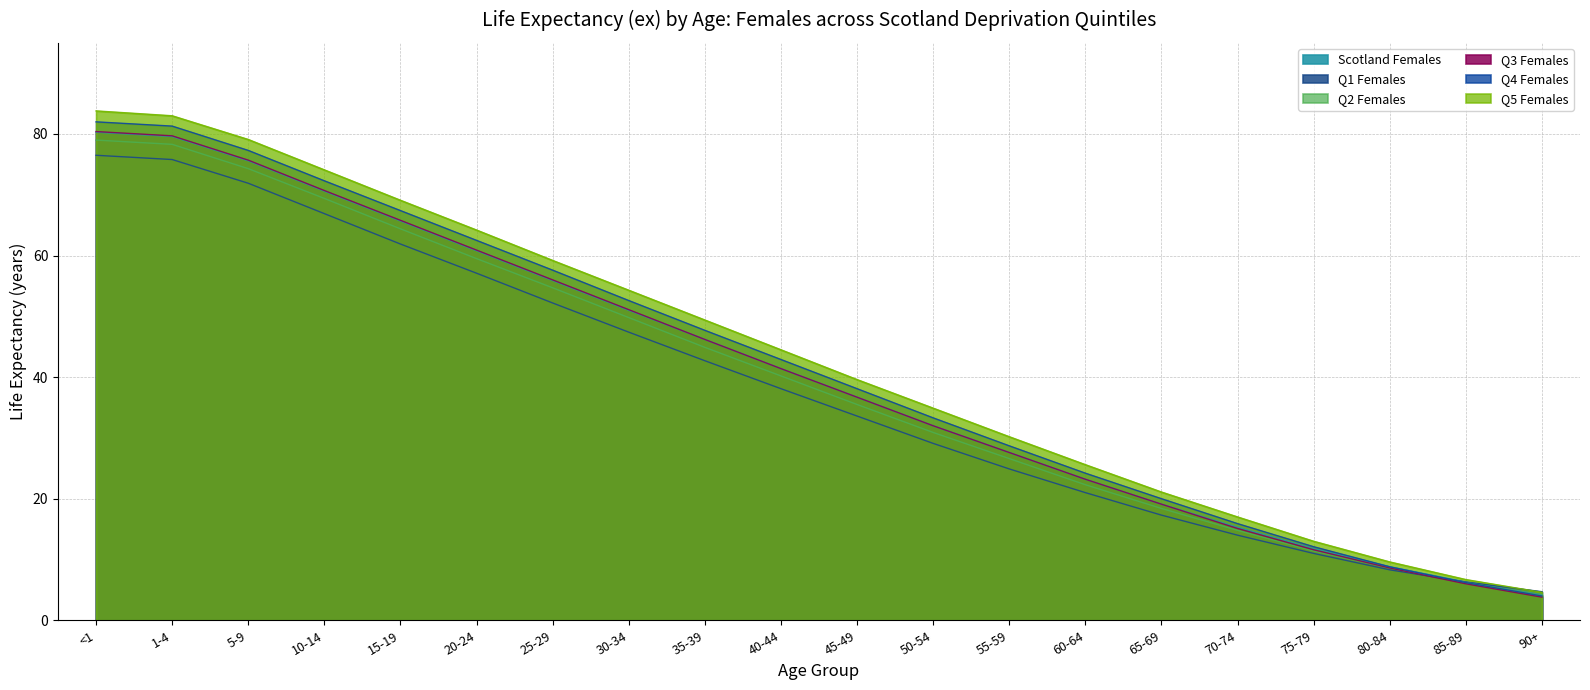

What is the difference between the maximum and minimum values in the Q2 Females series?

74.9